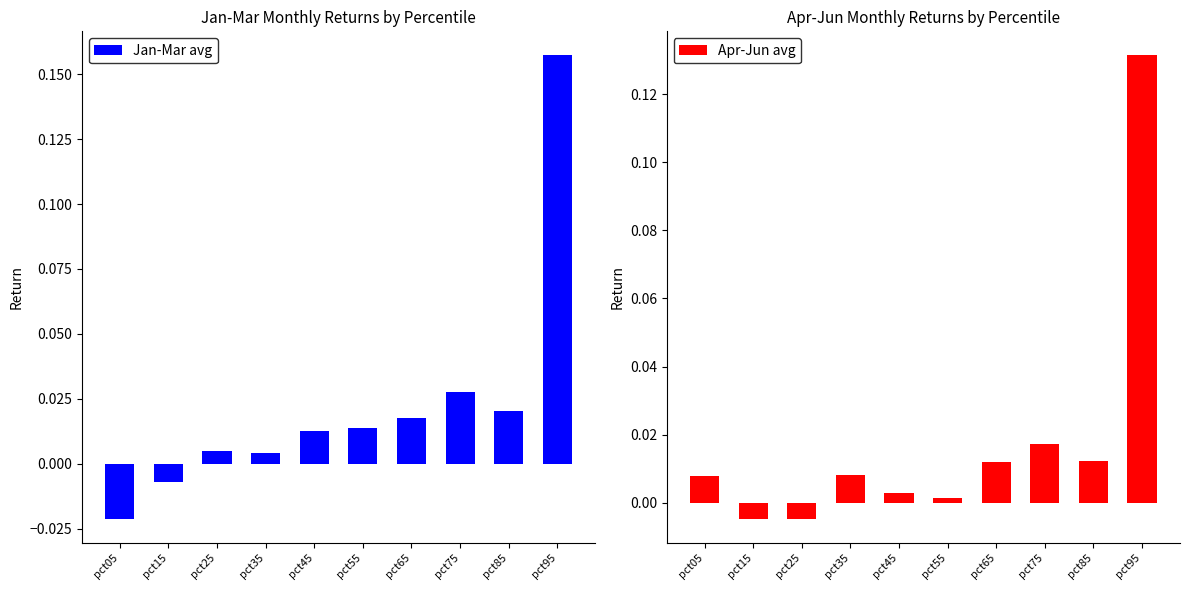

What is the difference between the Jan-Mar avg values at pct25 and pct95?

0.2